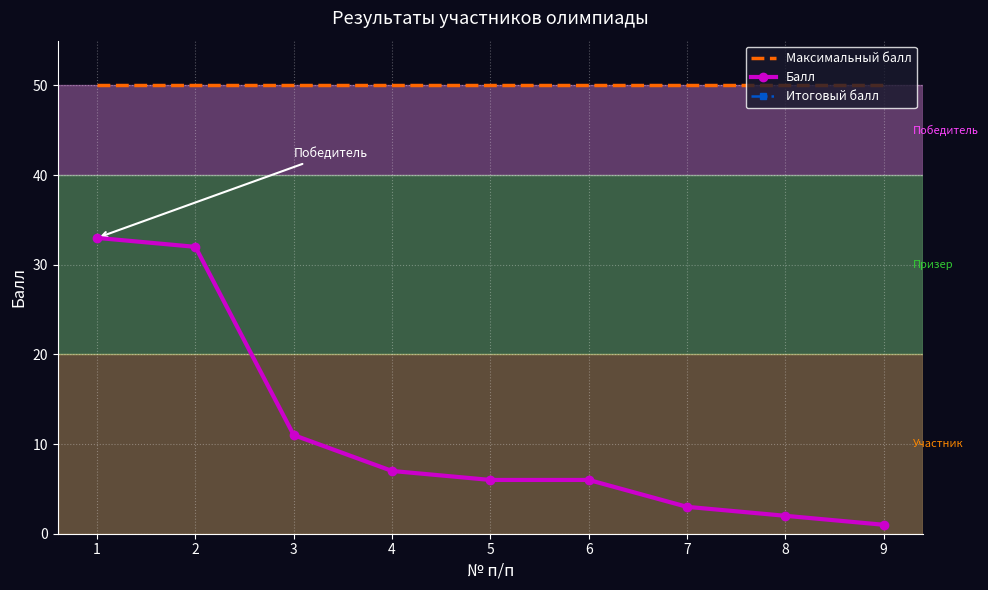

Is this an area chart (filled region under the line)?

No